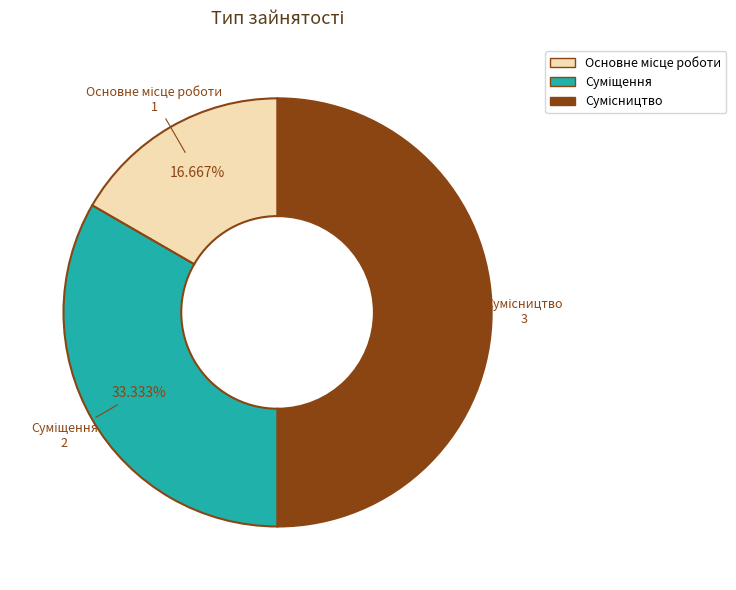

To the nearest percent, what is the difference between the largest and smallest slice percentages?

33%